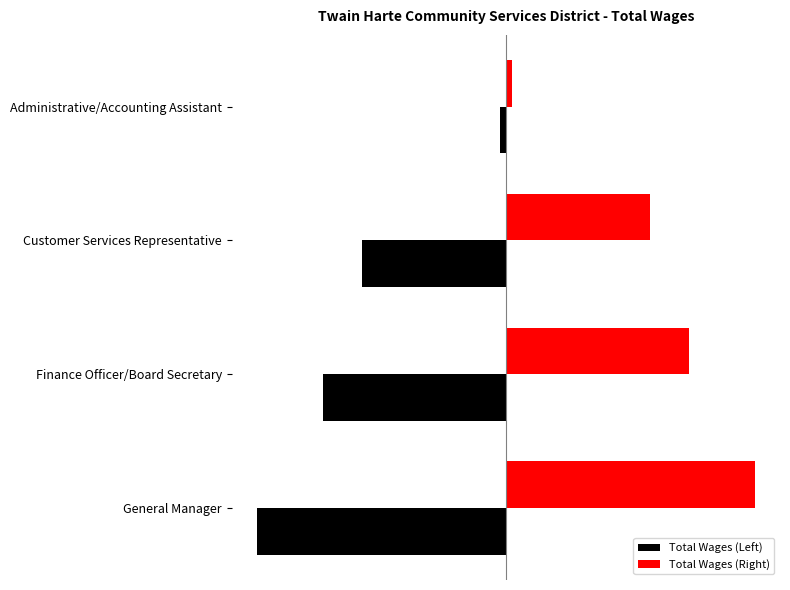

What are all the series names shown in the legend?

Total Wages (Left), Total Wages (Right)